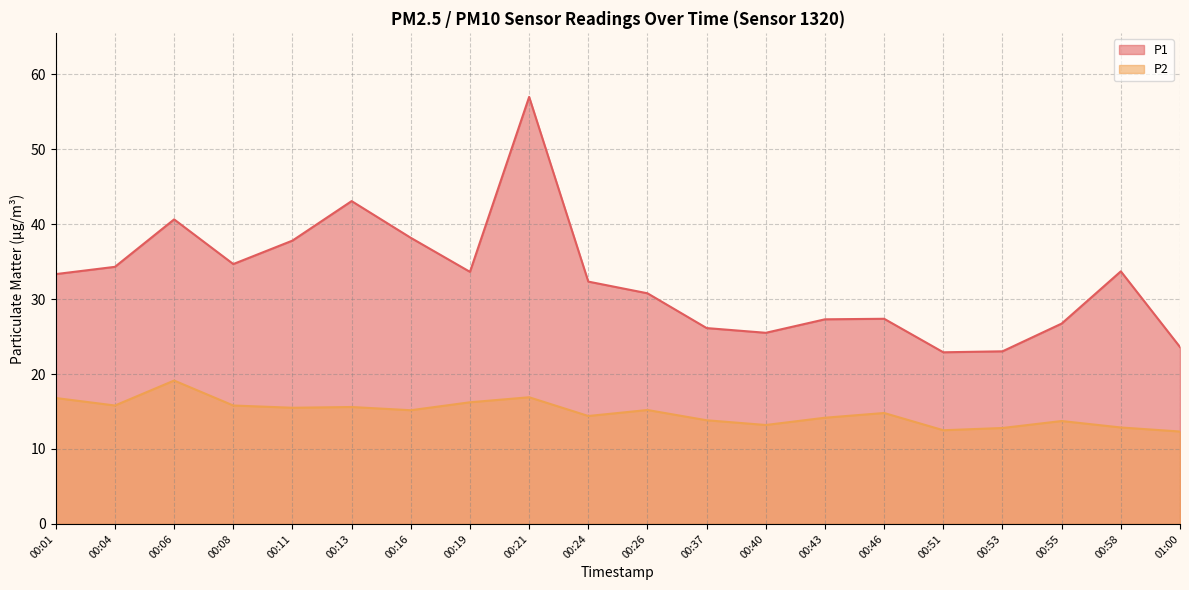

At which label does P2 first exceed 15?

00:01